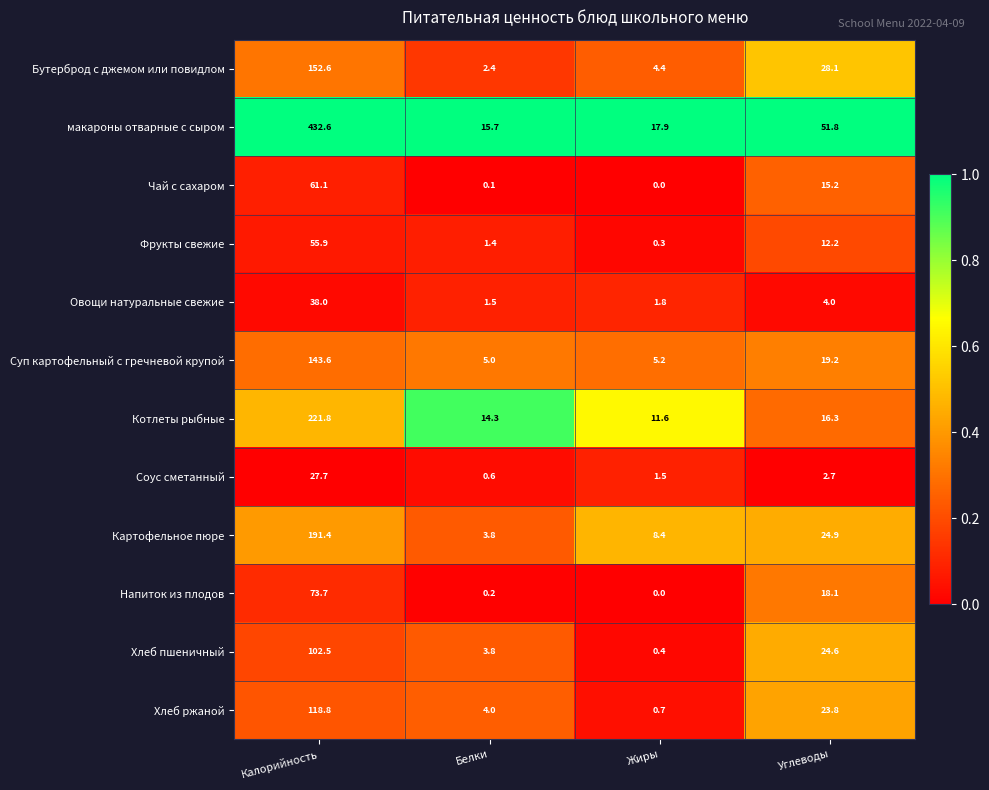

True or false: Хлеб ржаной has a value of 6.0 at Белки.

False